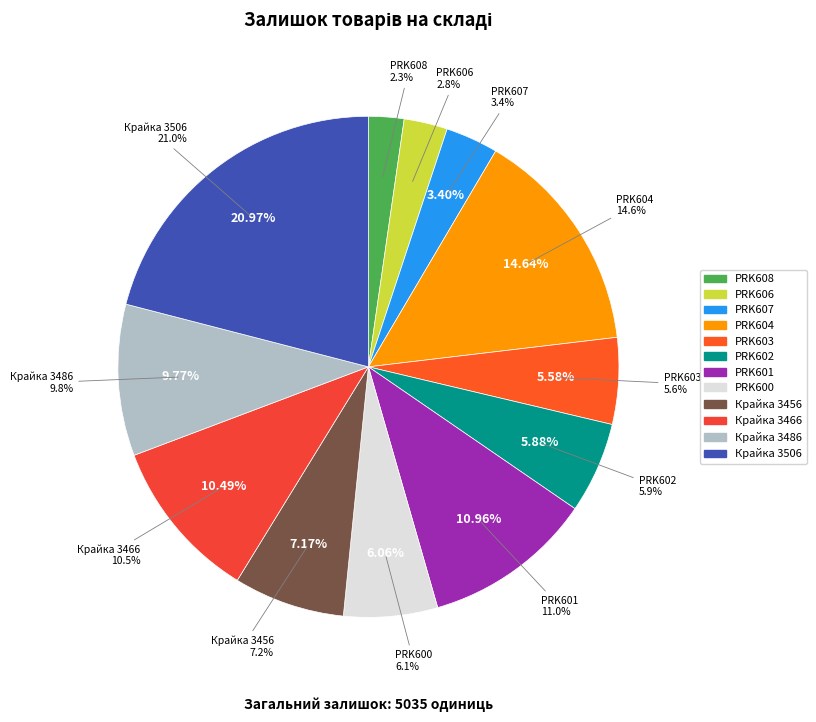

Between PRK606 and PRK607, which is larger?

PRK607